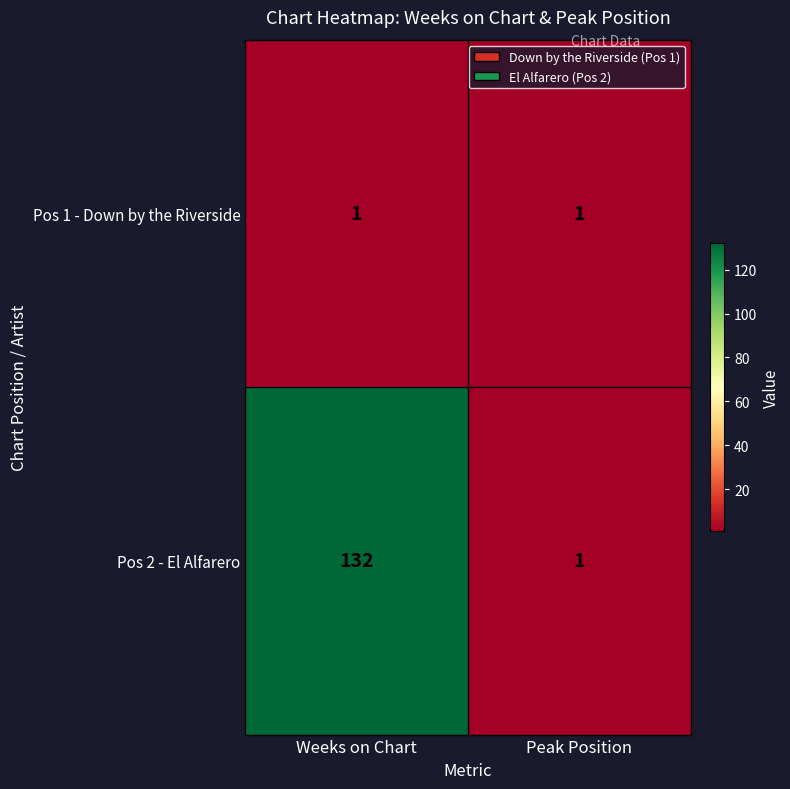

At which category is the sum across all series the highest?

Weeks on Chart